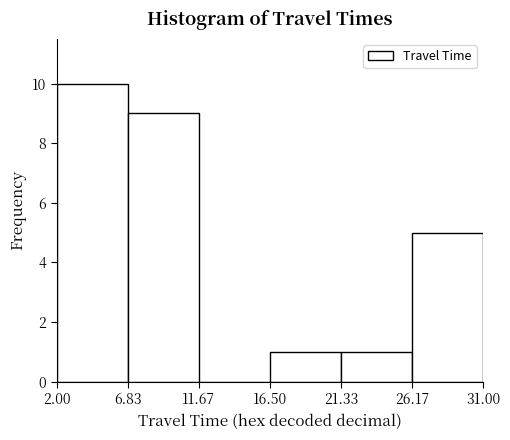

What is the height of the bar covering 2.00 to 6.83 on the x-axis? The values are not printed on the chart, so give them approximately, as read against the axis.

10